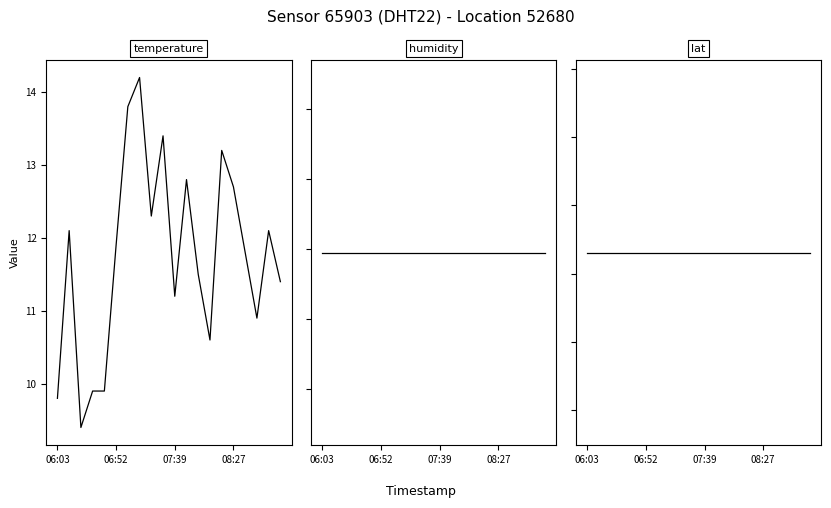

How many lines are shown in the chart?

3